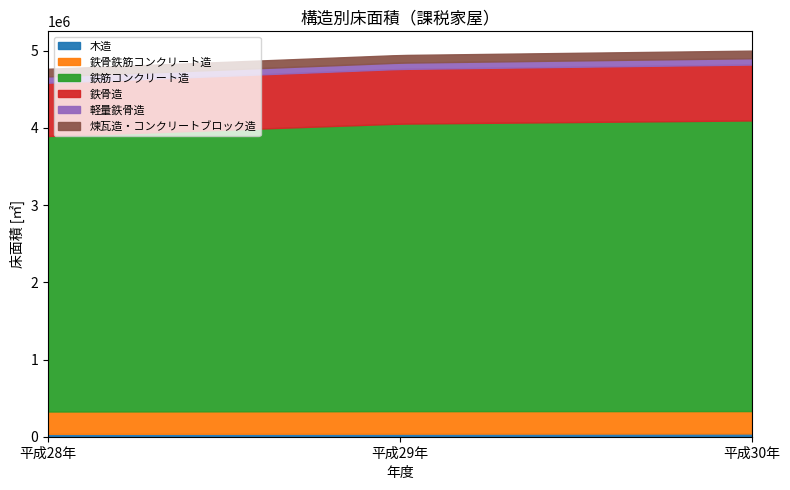

At which category does the chart reach its peak across all series?

平成30年